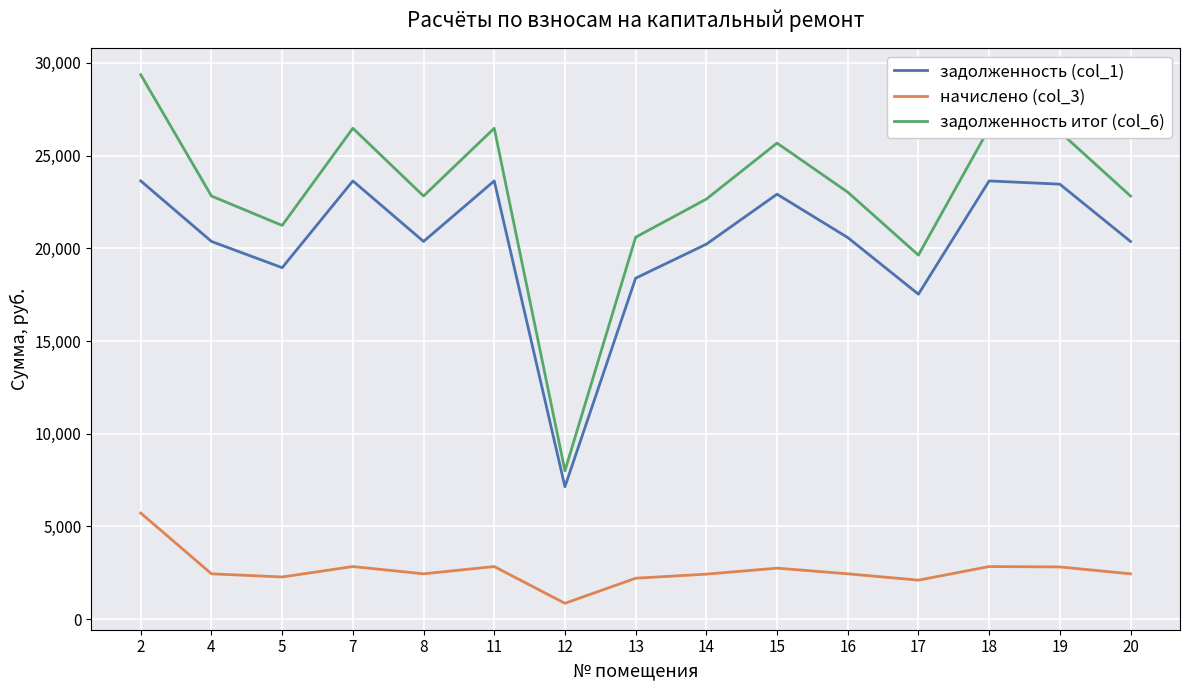

At which category is the sum across all series the highest?

2